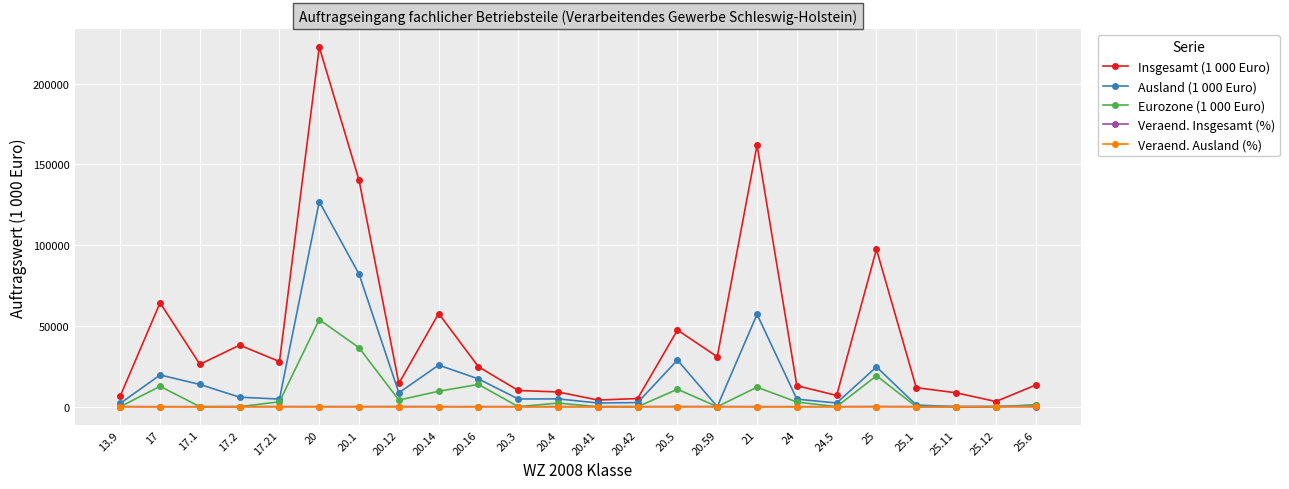

What value does the Ausland (1 000 Euro) series have at 17.21?

4699.4